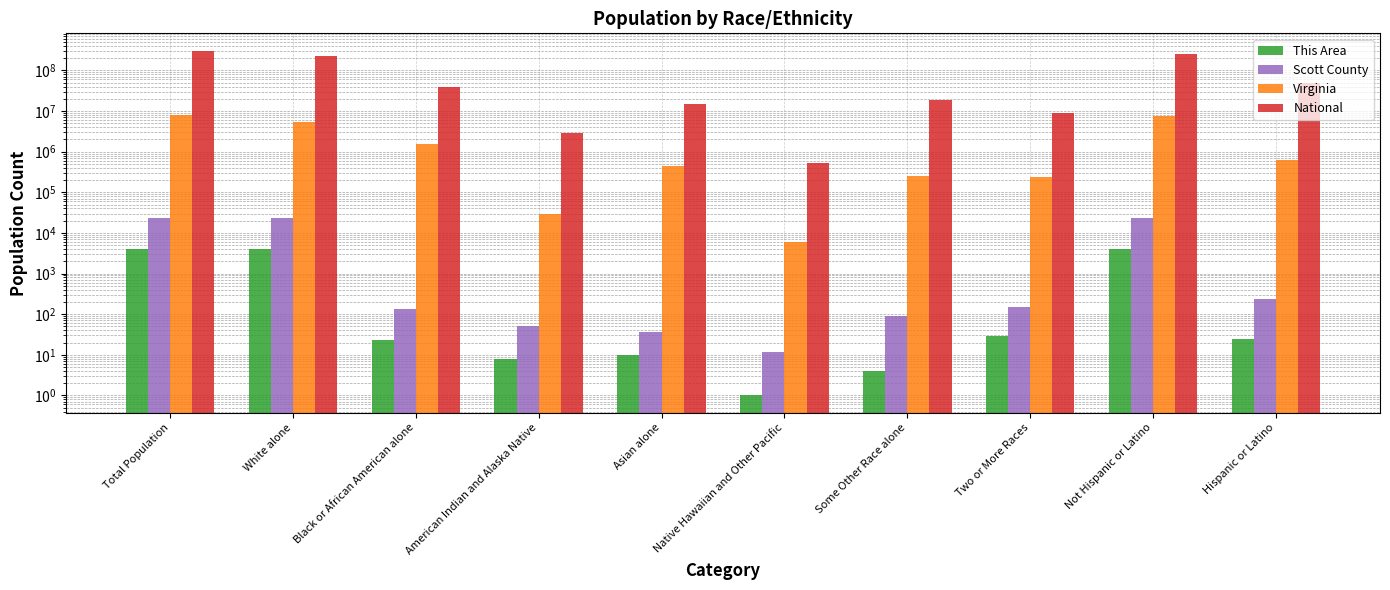

True or false: Scott County has a value of 22700 at White alone.

True